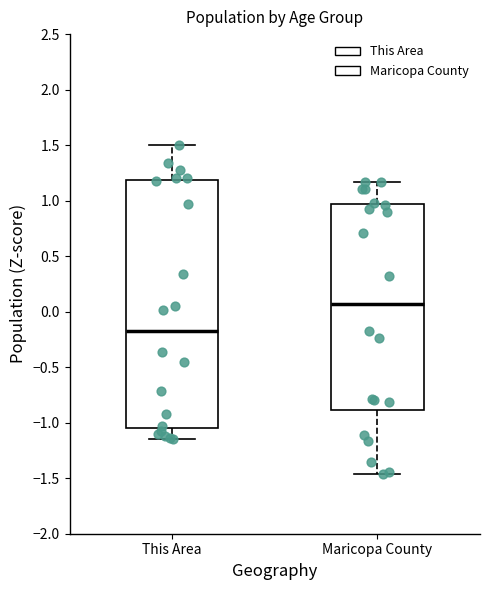

Comparing the boxes themselves (not the whiskers), which one is the tallest?

This Area